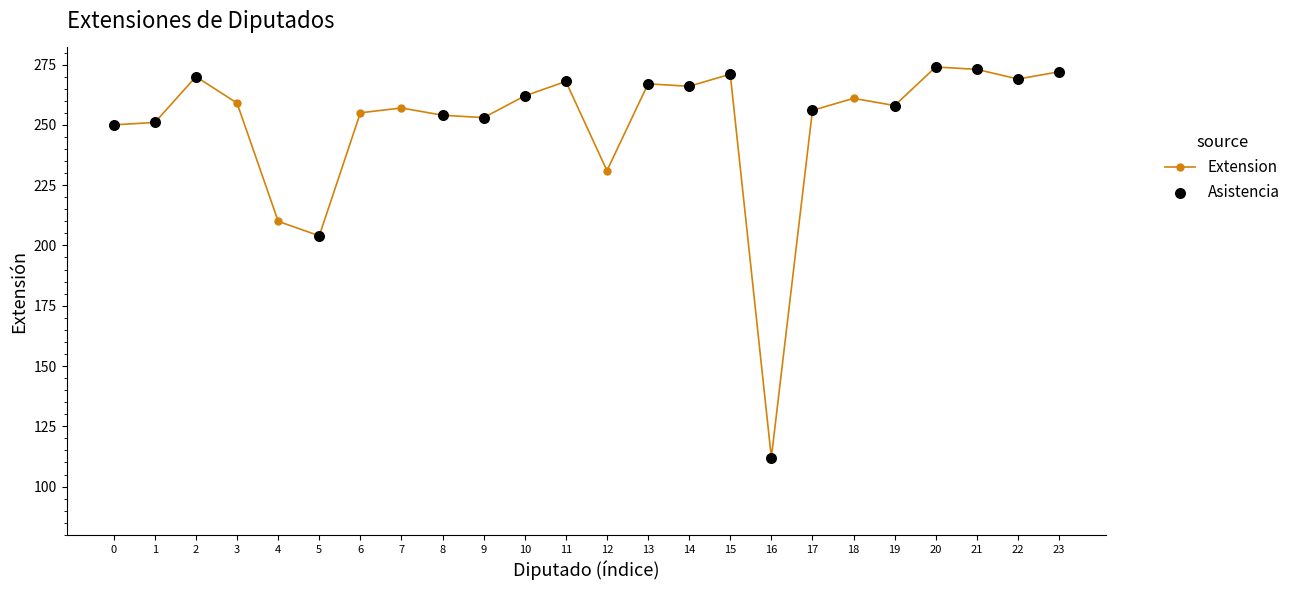

Between 16 and 7, which is larger?

7